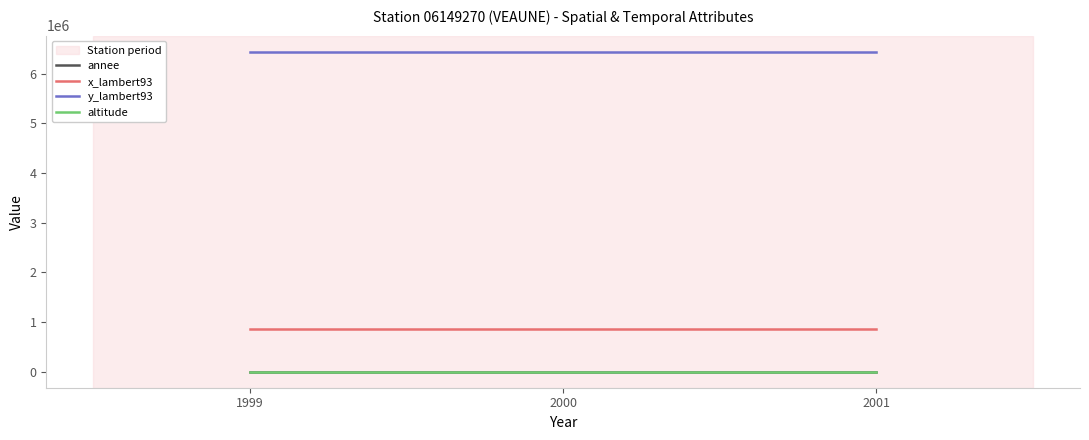

At which category does the chart reach its peak across all series?

2001